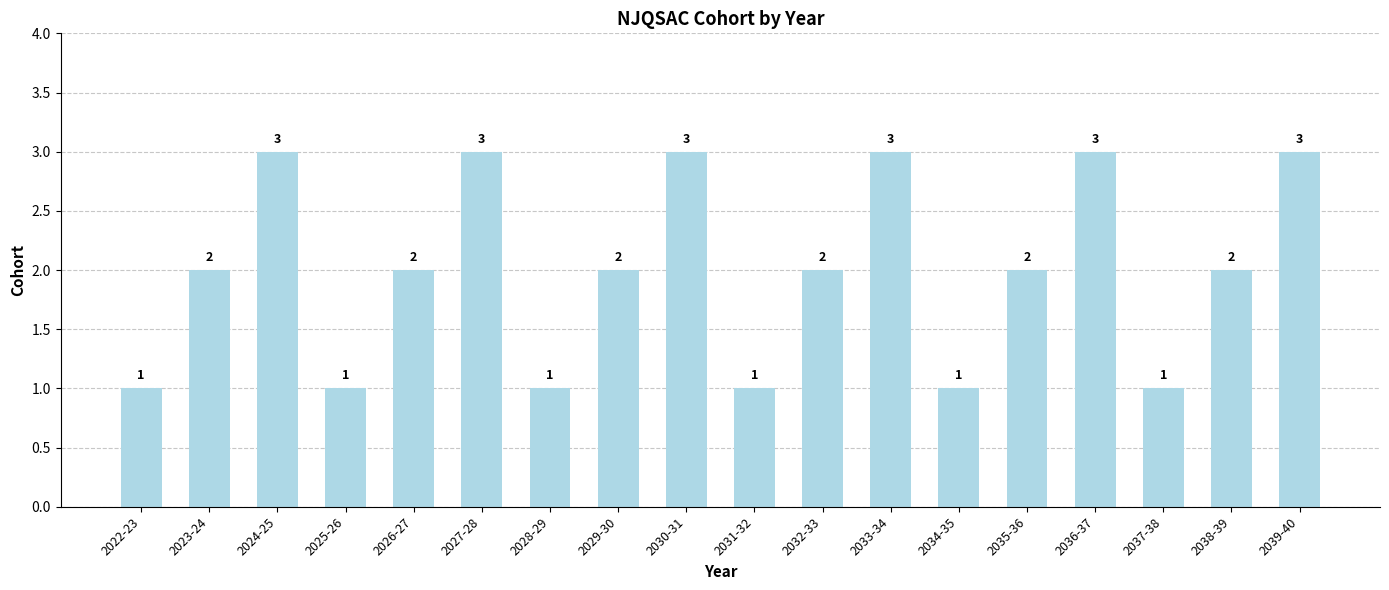

What is the ratio of the value at 2034-35 to the value at 2026-27?

0.5